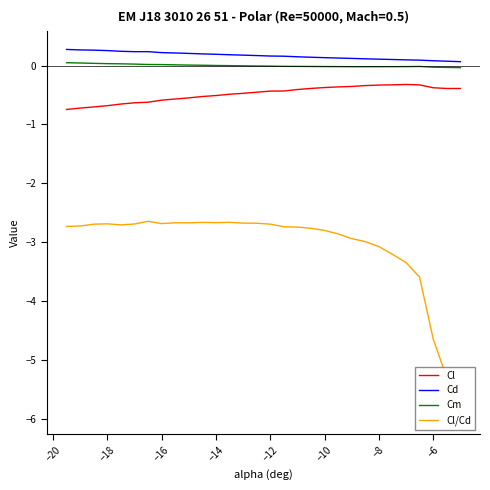

How many series are shown in this chart?

4